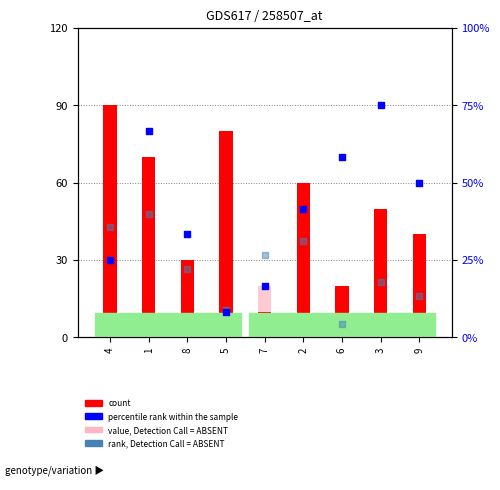

Which series reaches the minimum Y coordinate?

value, Detection Call = ABSENT